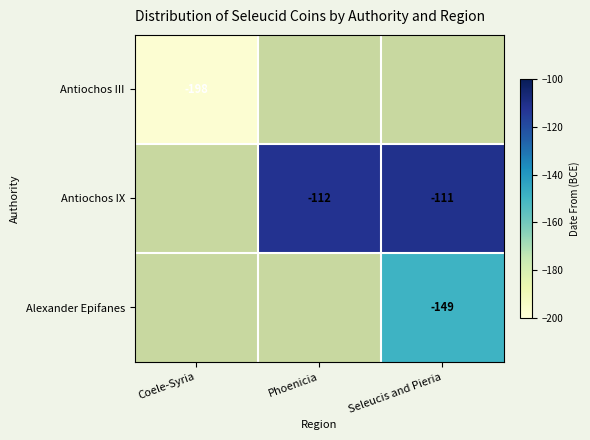

Count the number of categories in the chart.

3